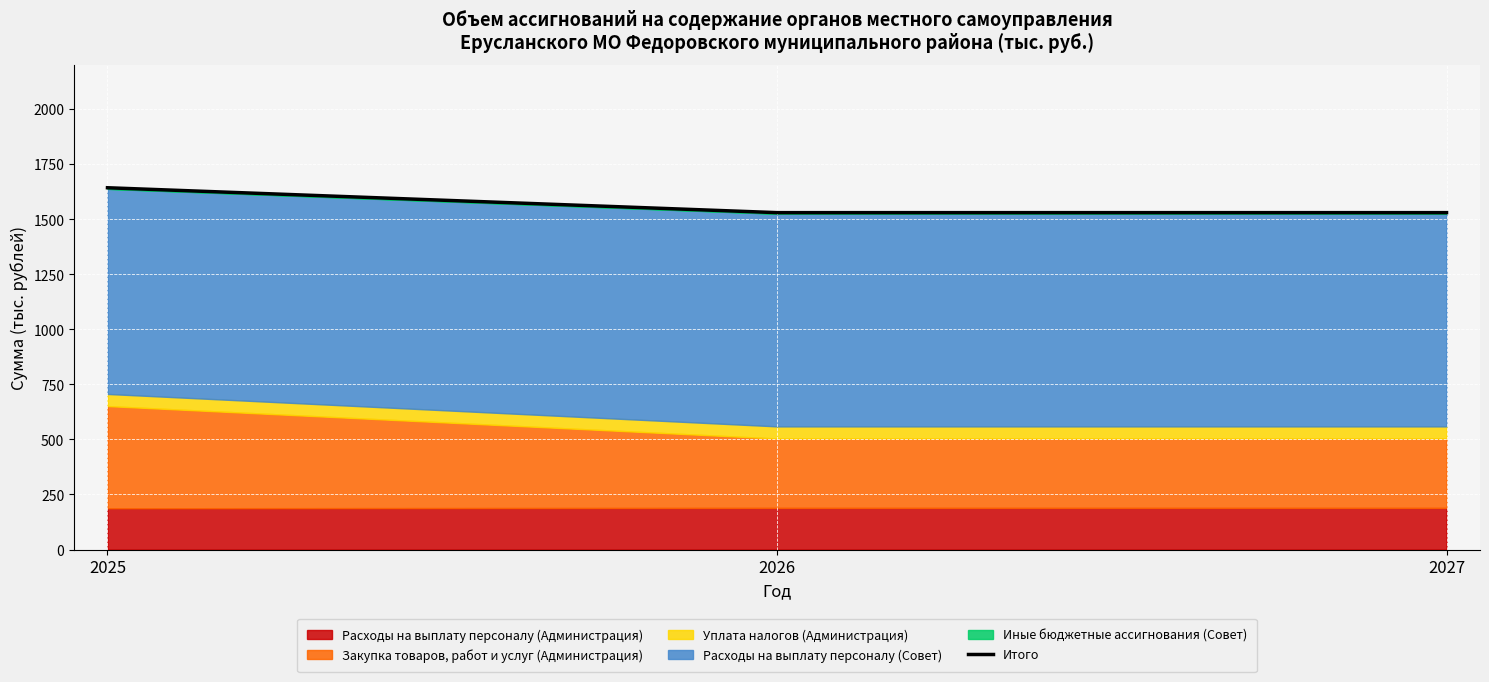

What is the average value?

1567.2